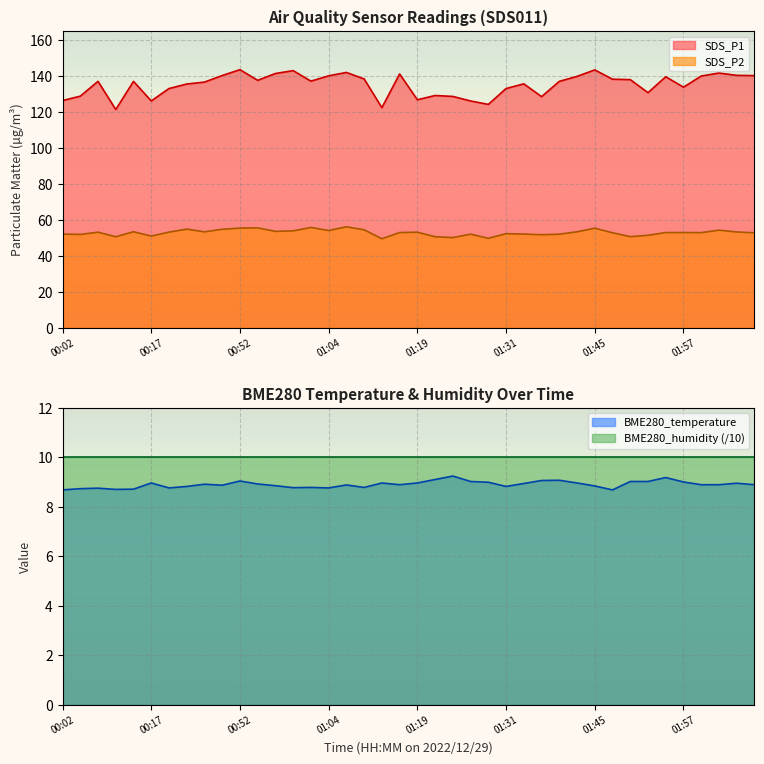

At how many categories does at least one series exceed 28?

40